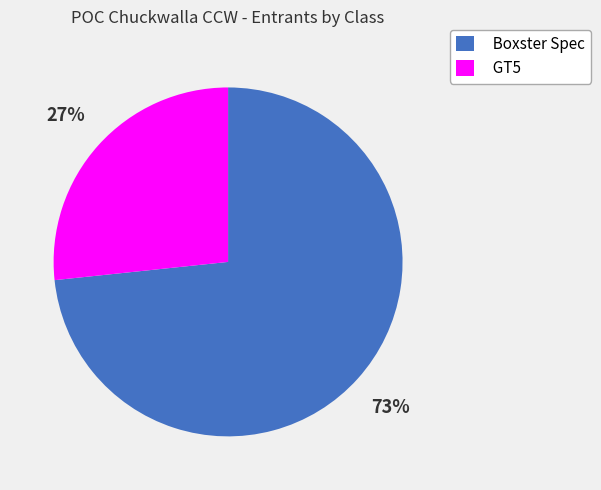

Approximately how many times larger is the value at GT5 compared to Boxster Spec?

0.4